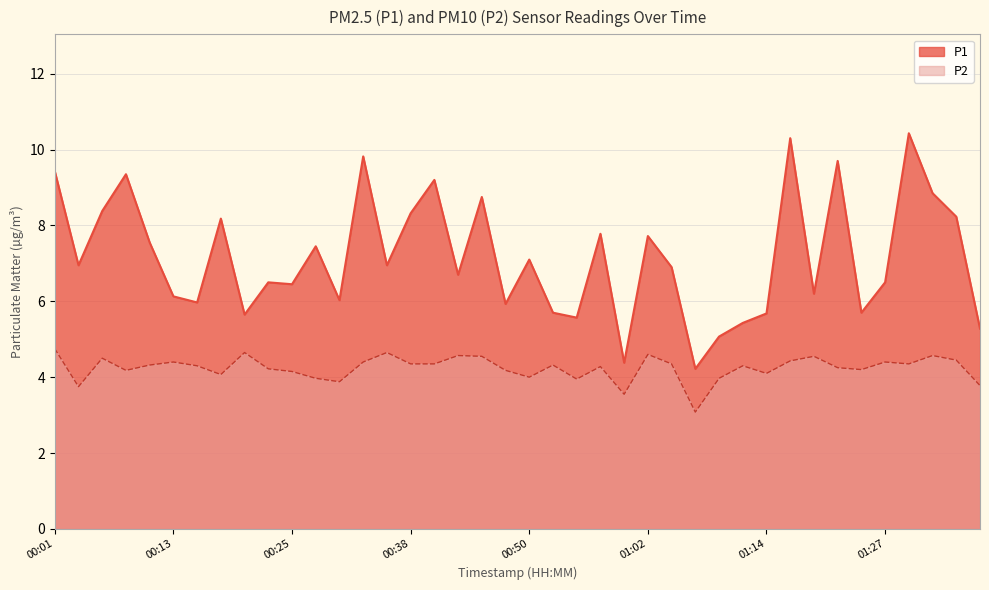

The value of P1 at 00:30 is 8.6. True or false?

False